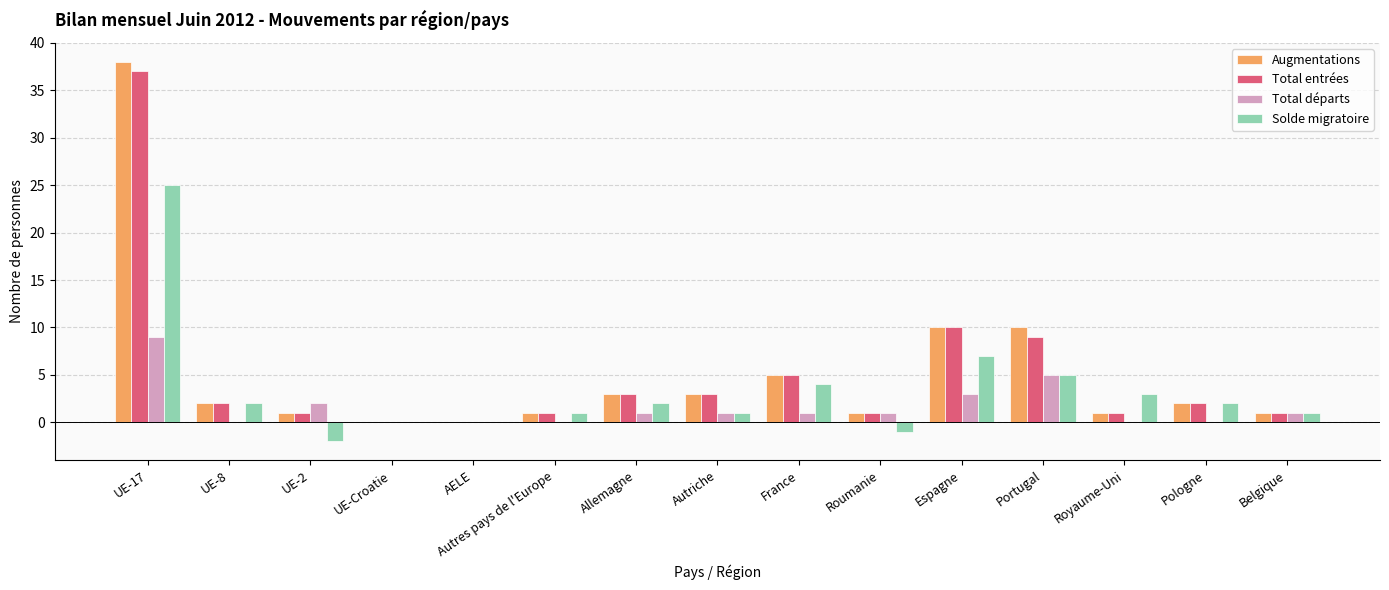

Reading right to left, transcribe all the data shown in this chart.

Augmentations: 1	2	1	10	10	1	5	3	3	1	0	0	1	2	38
Total entrées: 1	2	1	9	10	1	5	3	3	1	0	0	1	2	37
Total départs: 1	0	0	5	3	1	1	1	1	0	0	0	2	0	9
Solde migratoire: 1	2	3	5	7	-1	4	1	2	1	0	0	-2	2	25